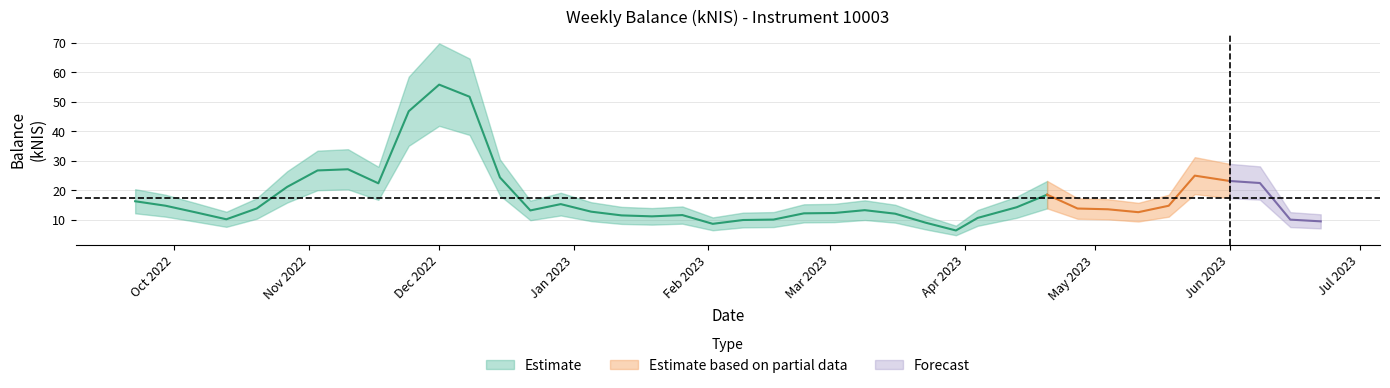

Which has a higher value, 2023-02-09 or 2023-05-11?

2023-05-11